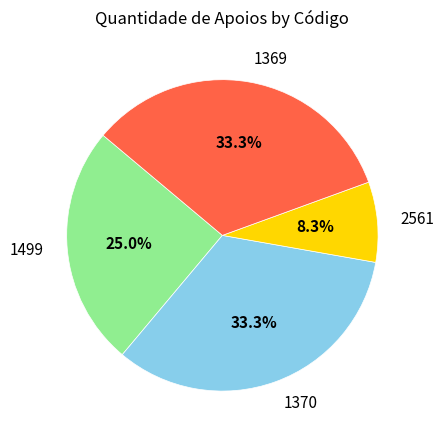

Combined, do 2561 and 1499 account for over 50%?

No